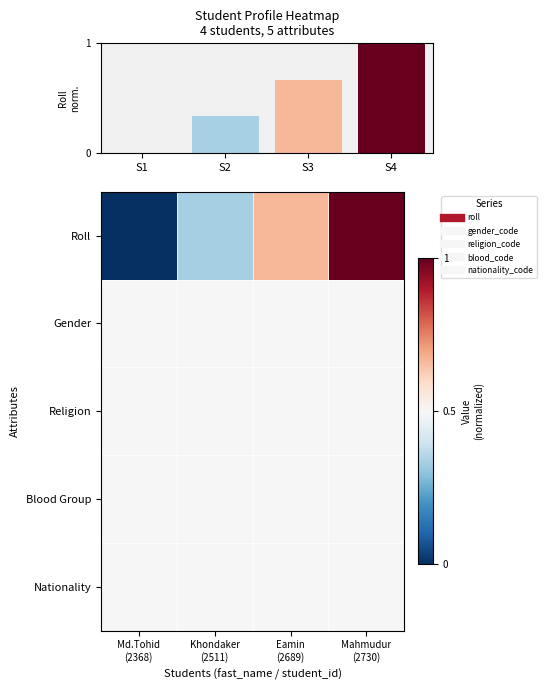

What is the sum of all Nationality values?

2.0